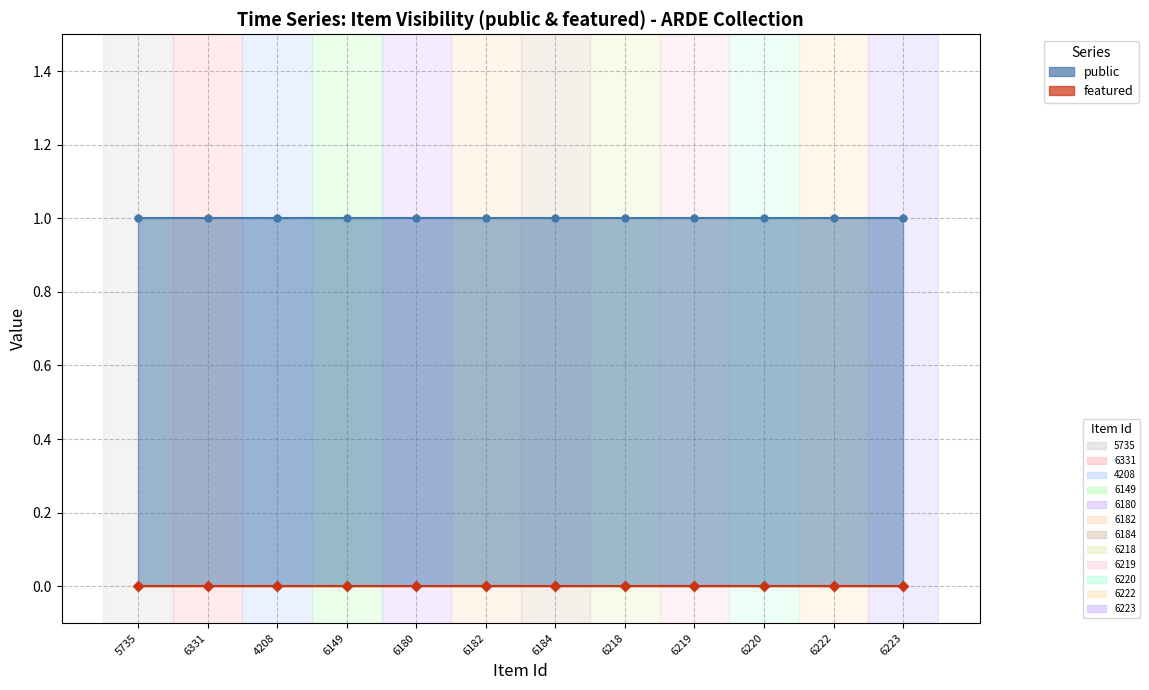

Between 4208 and 6223, which is larger?

4208